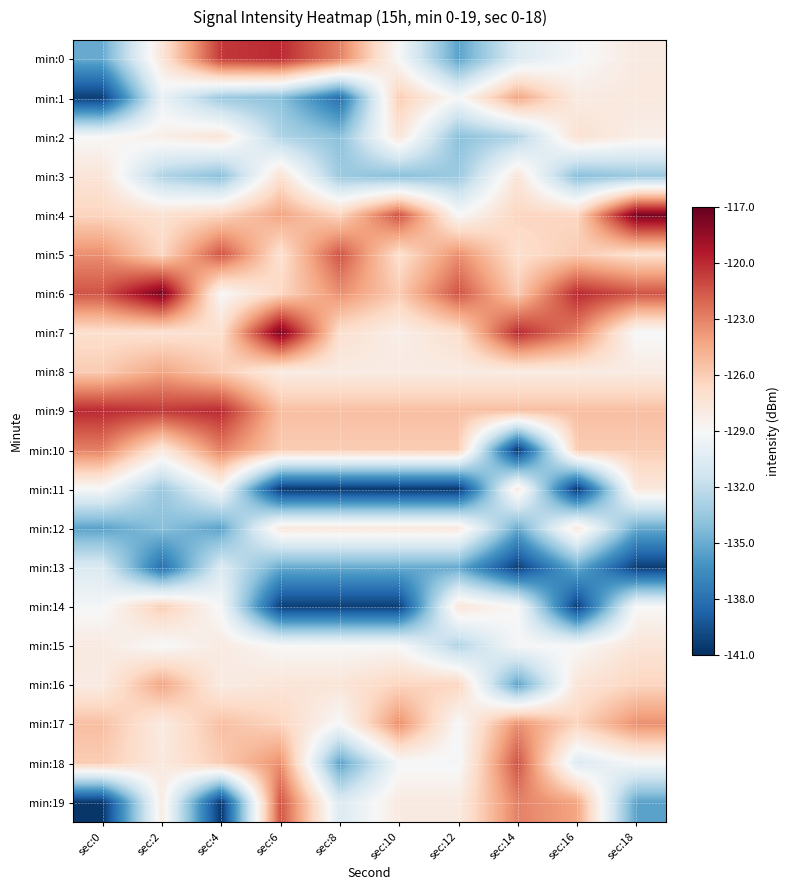

At which category is the sum across all series the highest?

sec:2